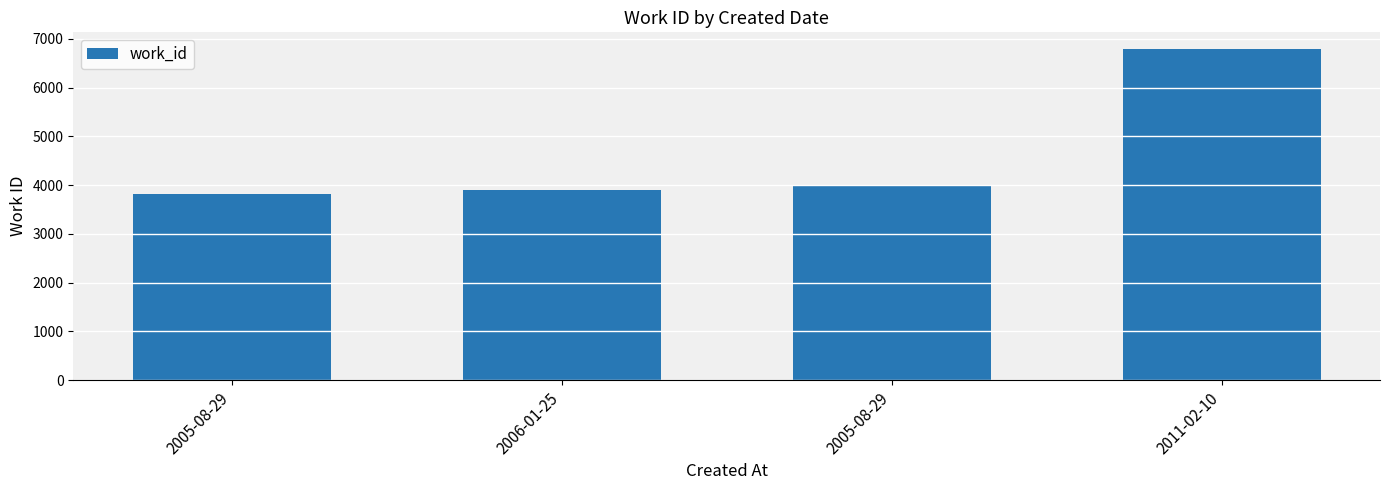

Does the chart contain stacked bars?

No